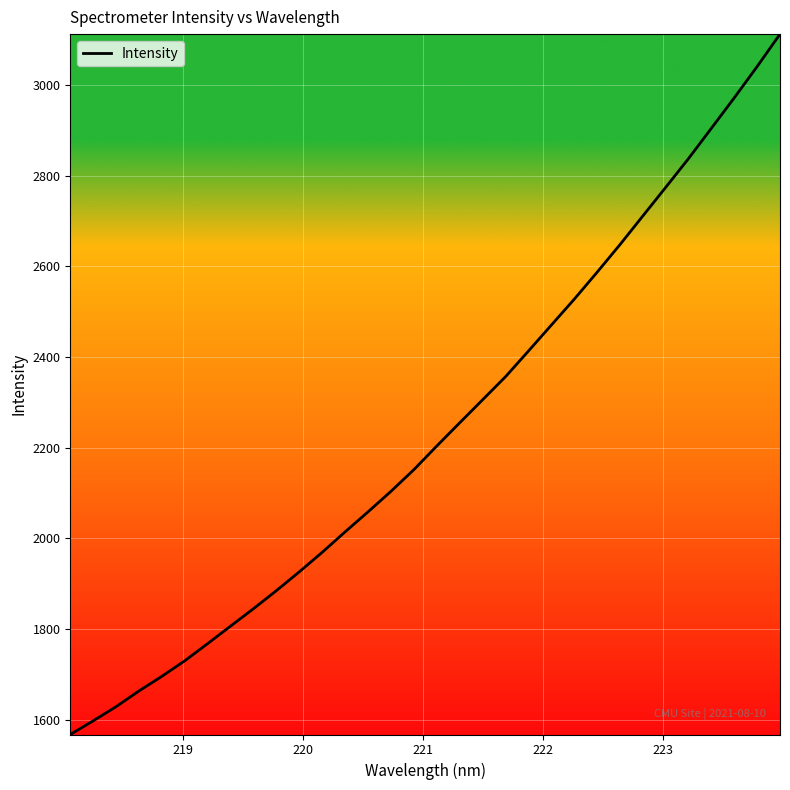

What is the difference between the maximum and minimum values?

1544.9